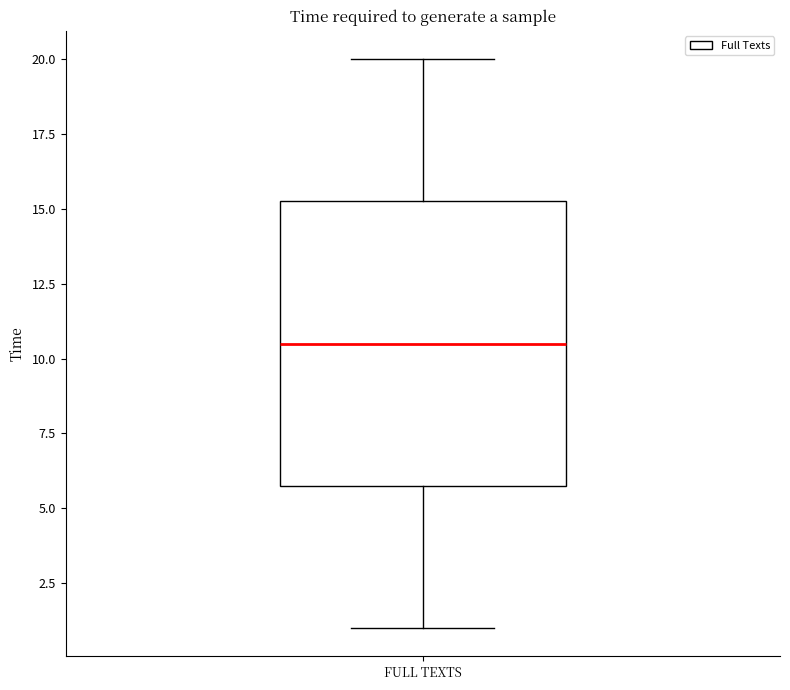

Transcribe this box plot: give where the median line is, the range the box spans, and where the two whiskers end, as read against the y-axis. The values are not printed on the chart, so give them approximately, as read against the axis.

median 10.5, box 6.0 to 15.5, whiskers 1.0 to 20.0